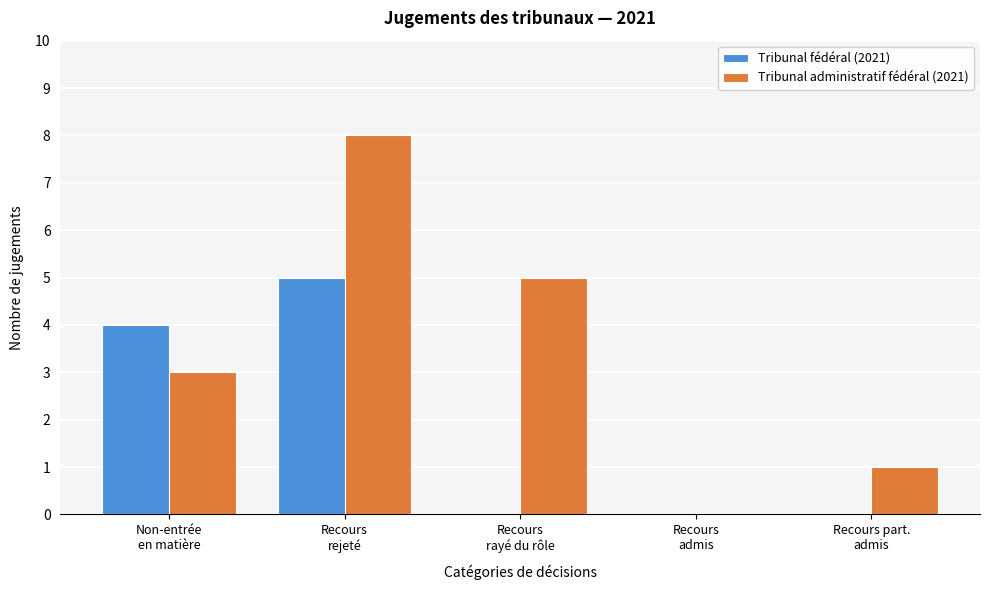

What is the sum of all Tribunal administratif fédéral (2021) values?

17